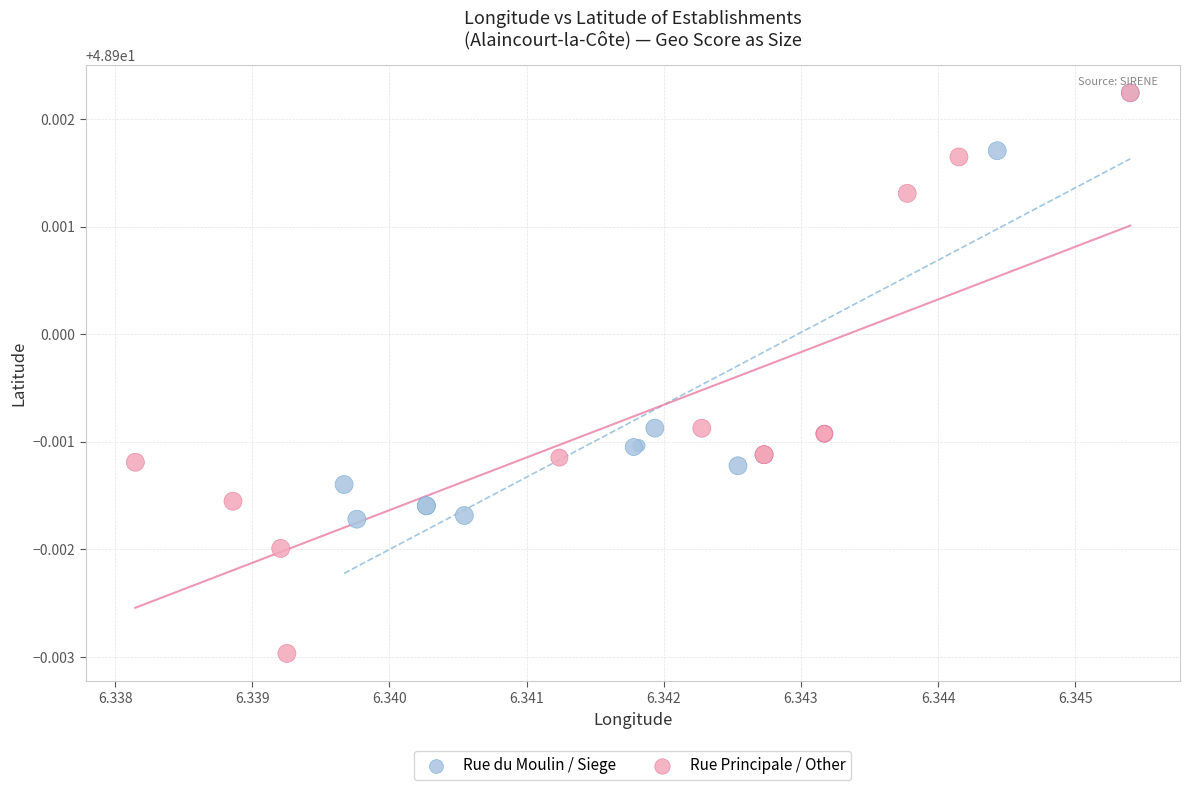

What are all the series names shown in the legend?

Rue du Moulin / Siege, Rue Principale / Other